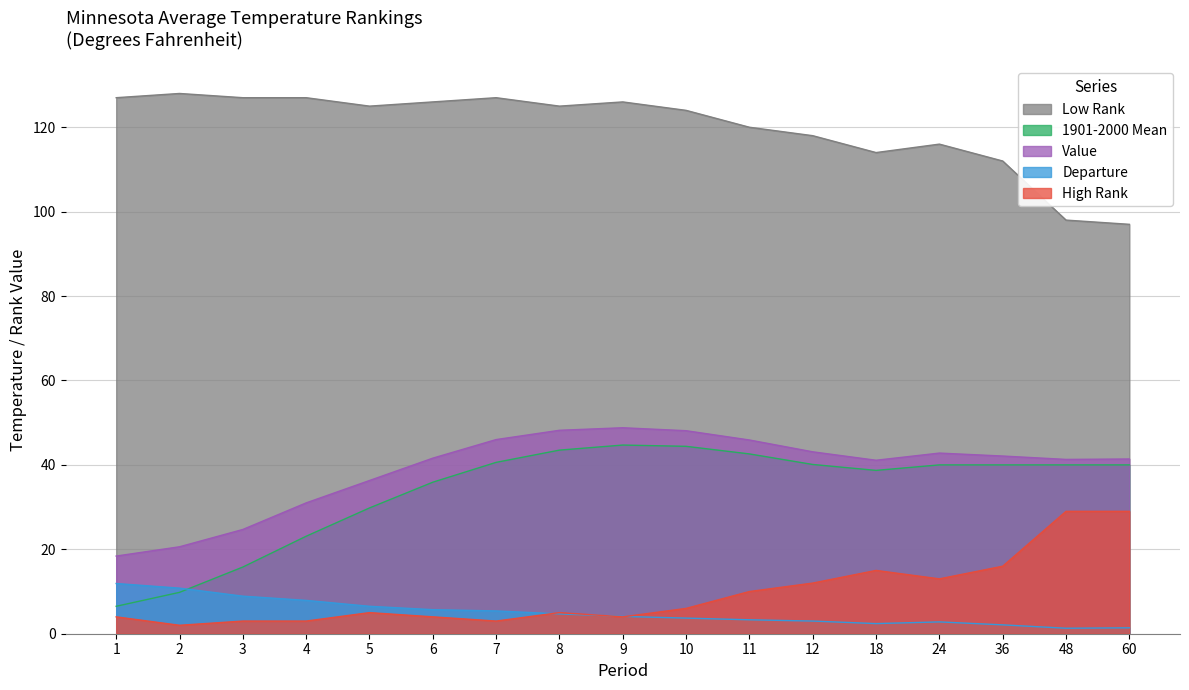

Which category has the lowest value in the Value series?

1